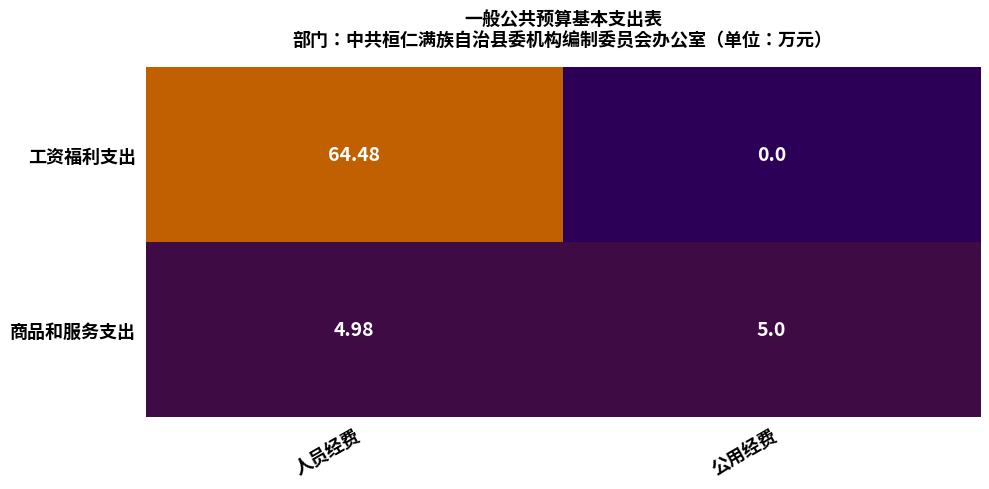

Which series has the largest range (max minus min)?

工资福利支出